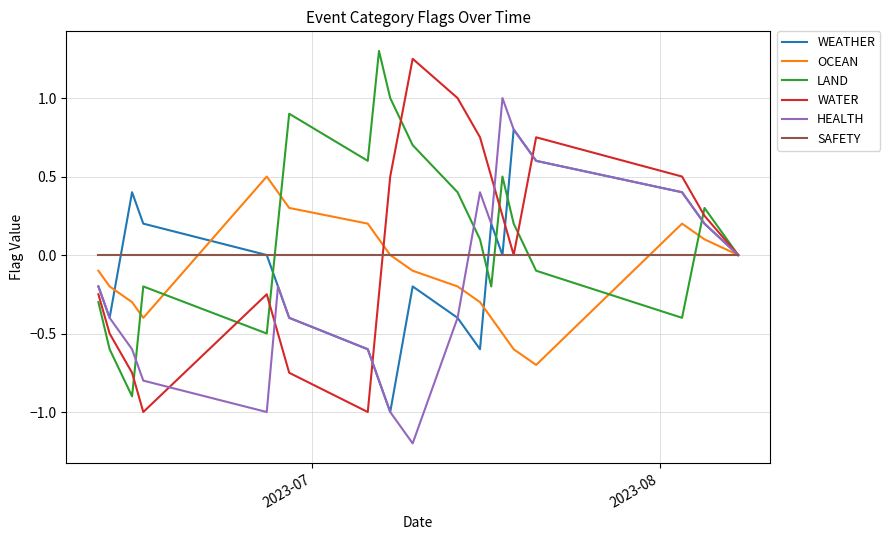

Which series has the largest total across all categories?

LAND